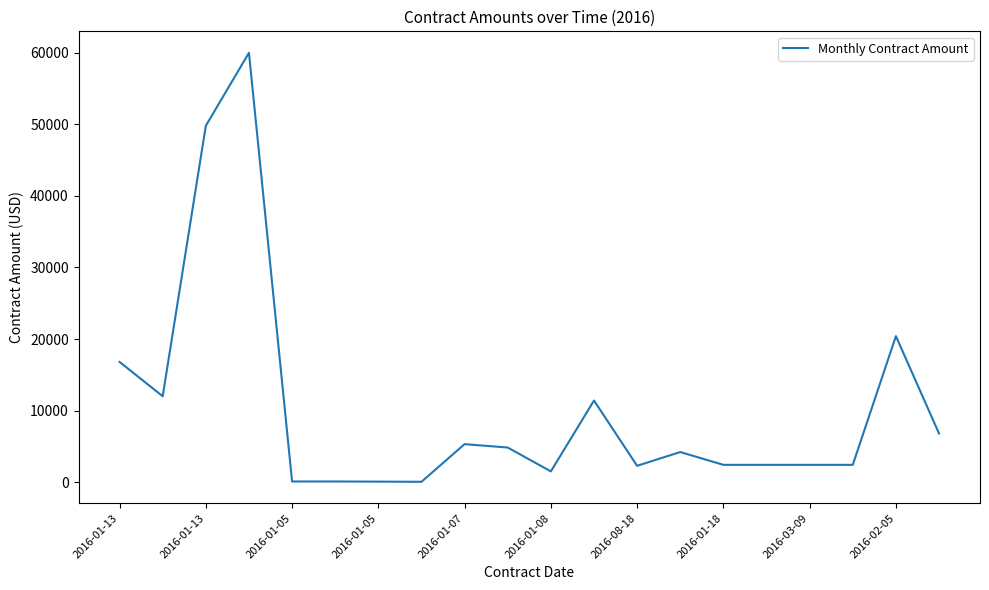

What is the greatest value displayed?

60000.0